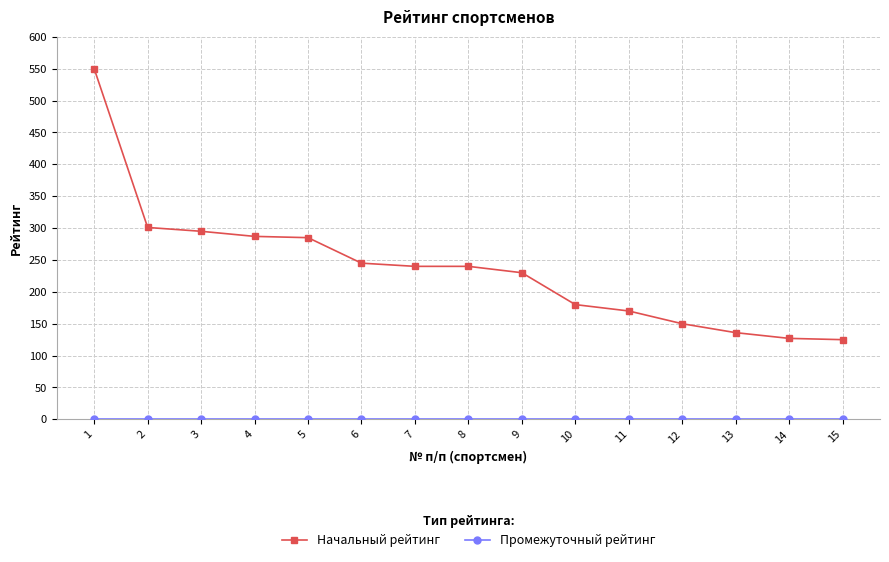

Which label corresponds to the largest value in the chart?

1